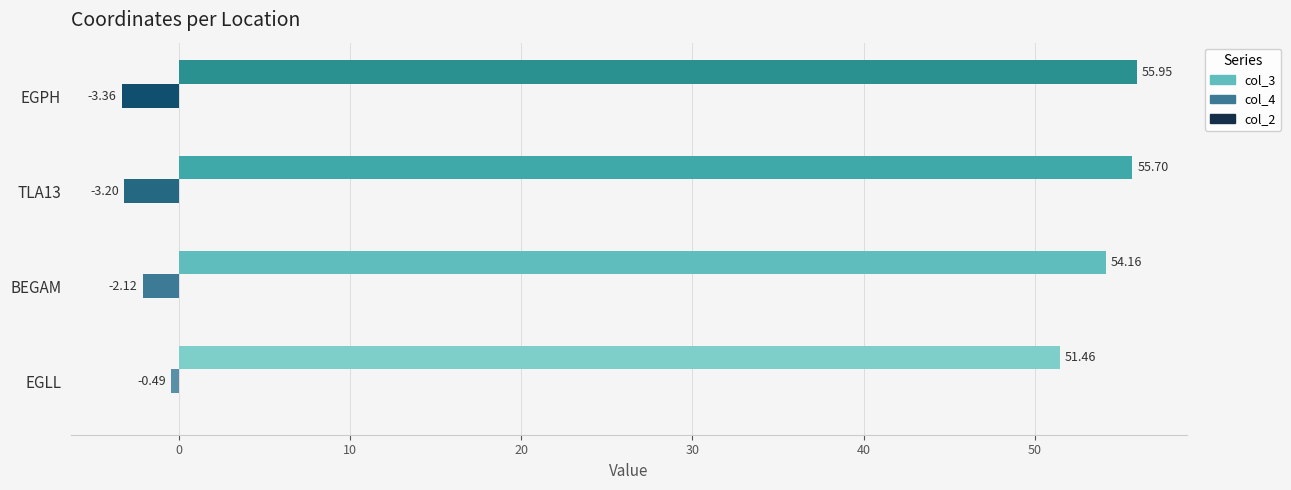

What is the spread (max minus min) of values at BEGAM?

56.3